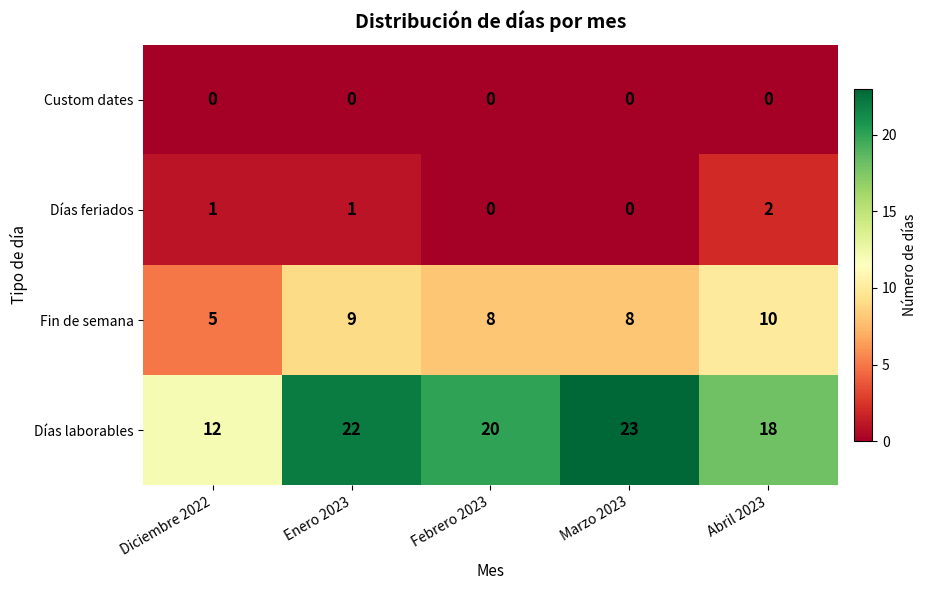

What is the sum of all Días laborables values?

95